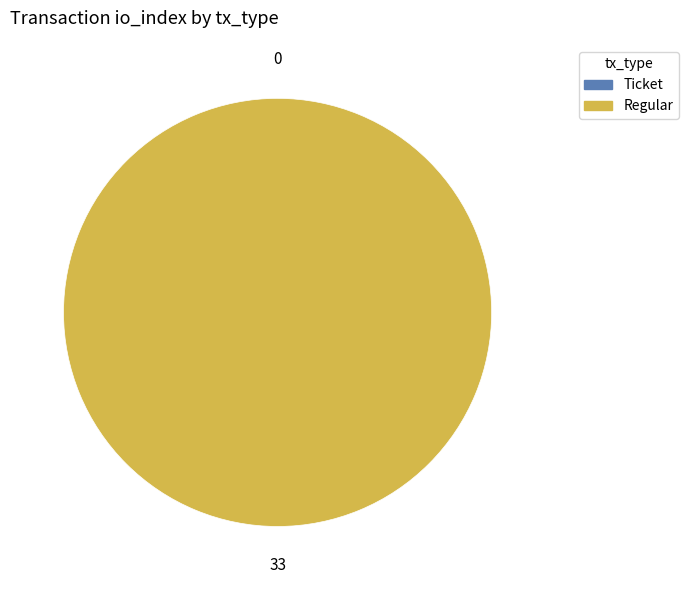

The Ticket slice represents 9% of the pie. True or false?

False